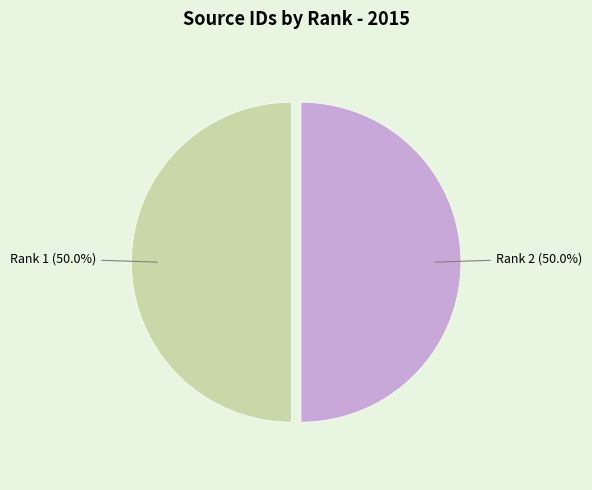

Count the number of slices in the pie.

2